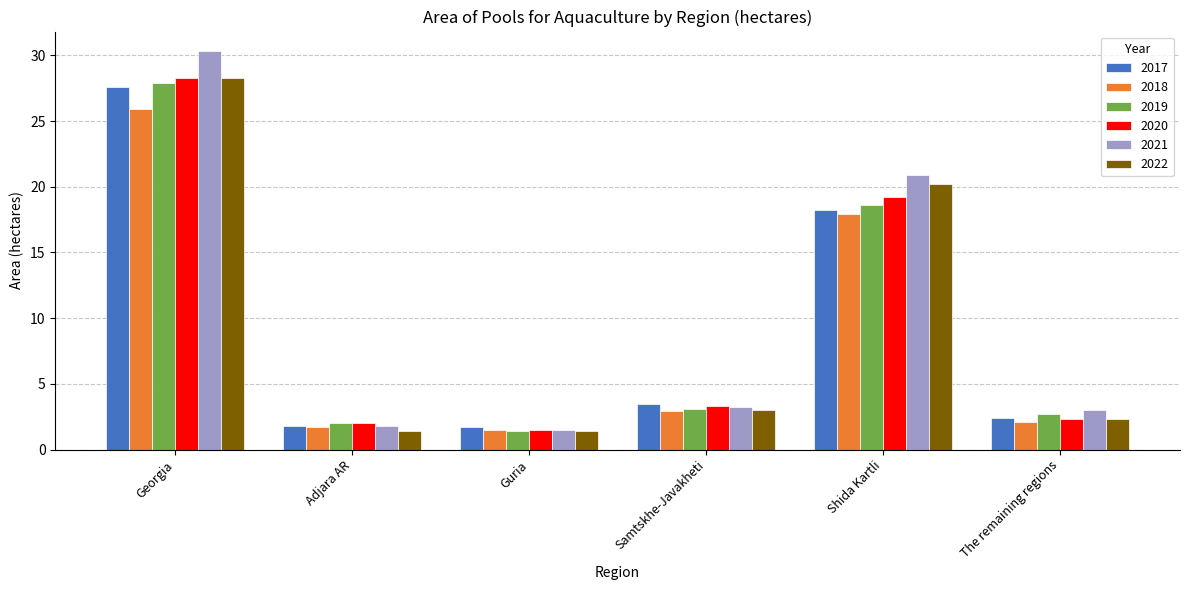

What is the difference between the second highest and second lowest values in the 2021 series?

19.1